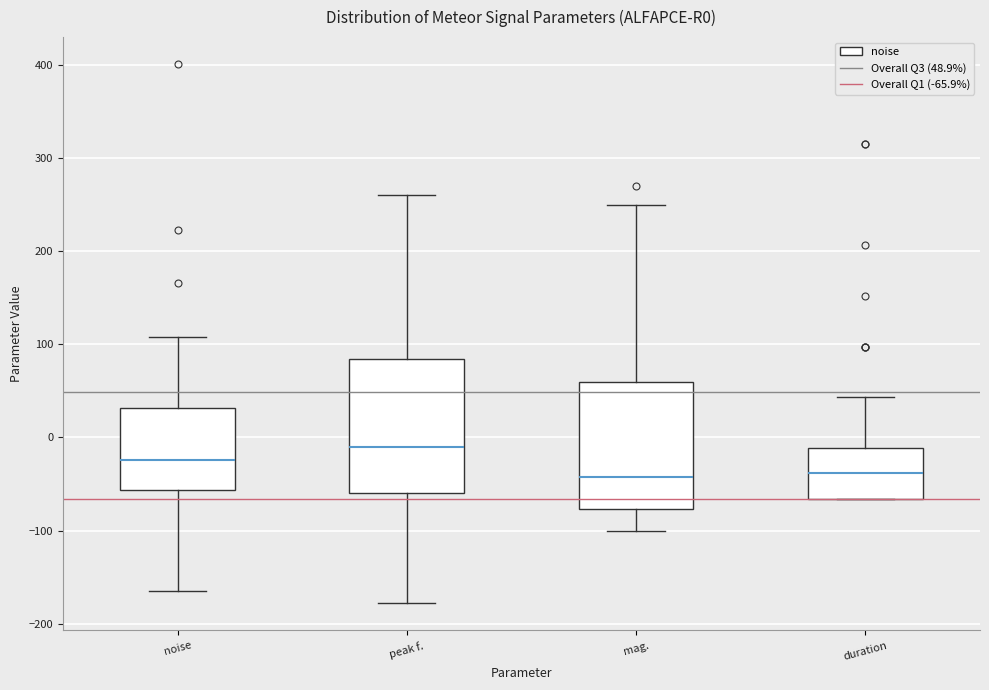

Reading left to right, transcribe this box plot: for each box, give where its median line is, the range the box spans, and where its two whiskers end, as read against the y-axis. The values are not printed on the chart, so give them approximately, as read against the axis.

noise: median -20, box -60 to 30, whiskers -160 to 110
peak f.: median -10, box -60 to 80, whiskers -180 to 260
mag.: median -40, box -80 to 60, whiskers -100 to 250
duration: median -40, box -70 to -10, whiskers -70 to 40